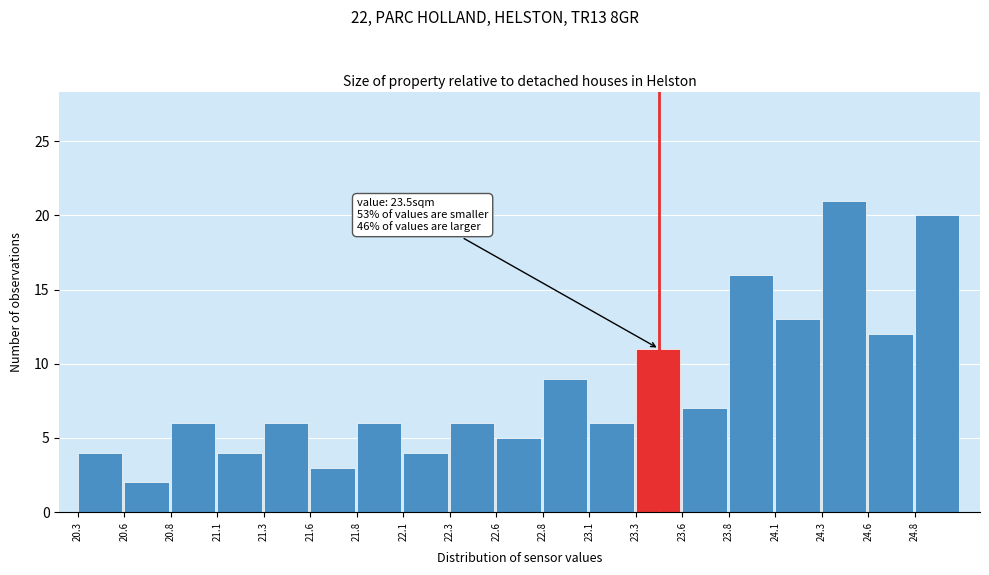

Reading right to left, transcribe all the data shown in this chart.

20	12	21	13	16	7	11	6	9	5	6	4	6	3	6	4	6	2	4